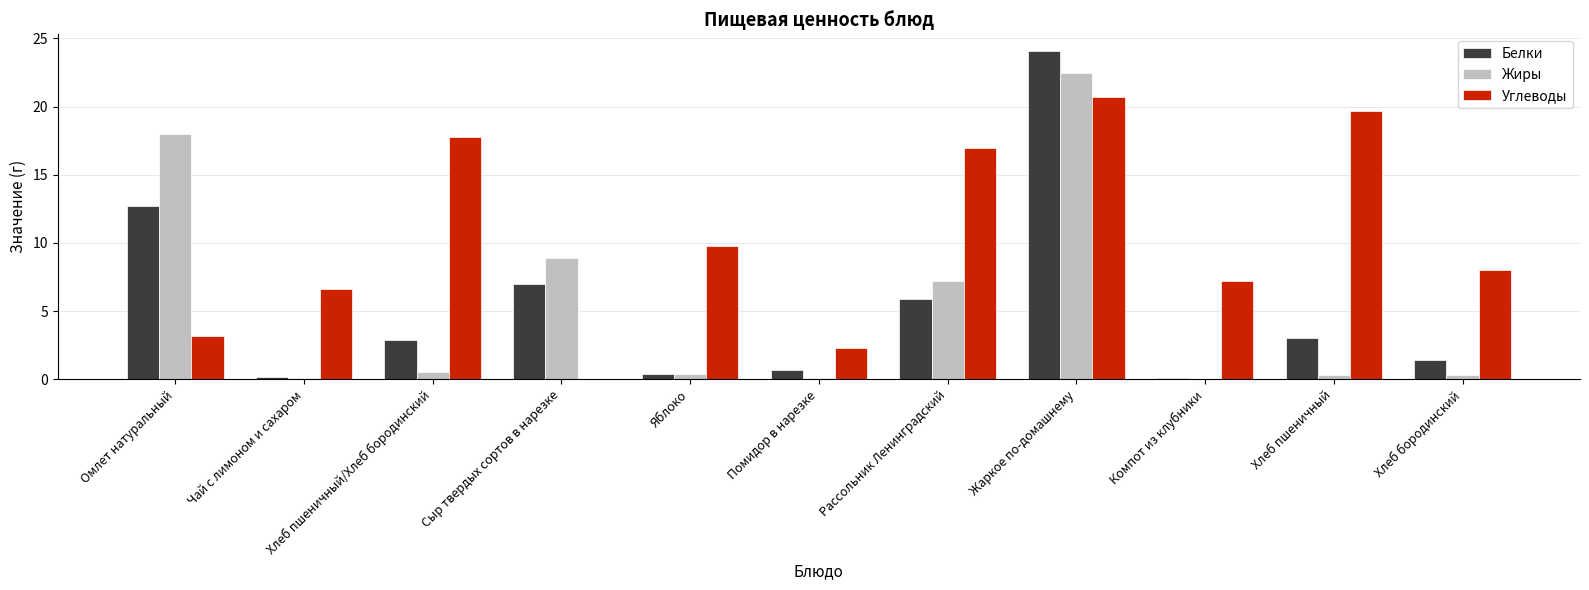

What is the maximum value shown in the chart?

24.1